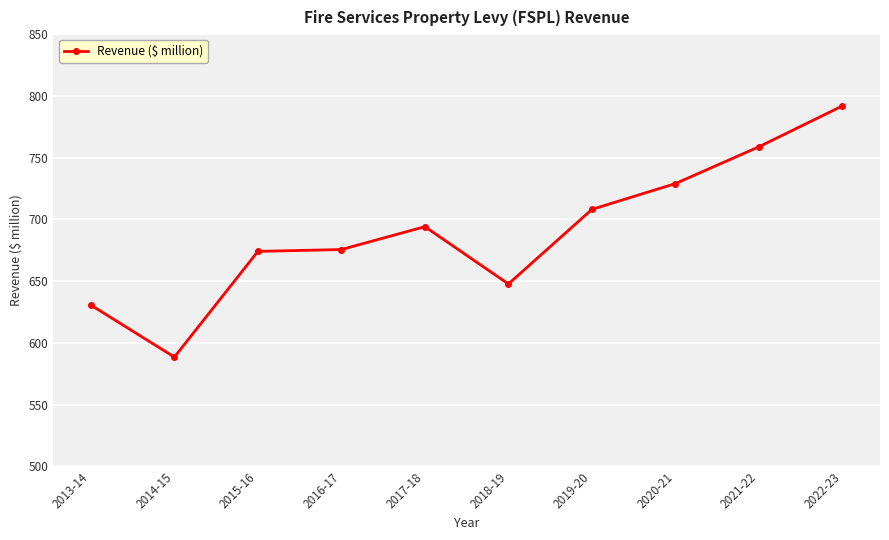

What is the label of the 9th point from the right?

2014-15